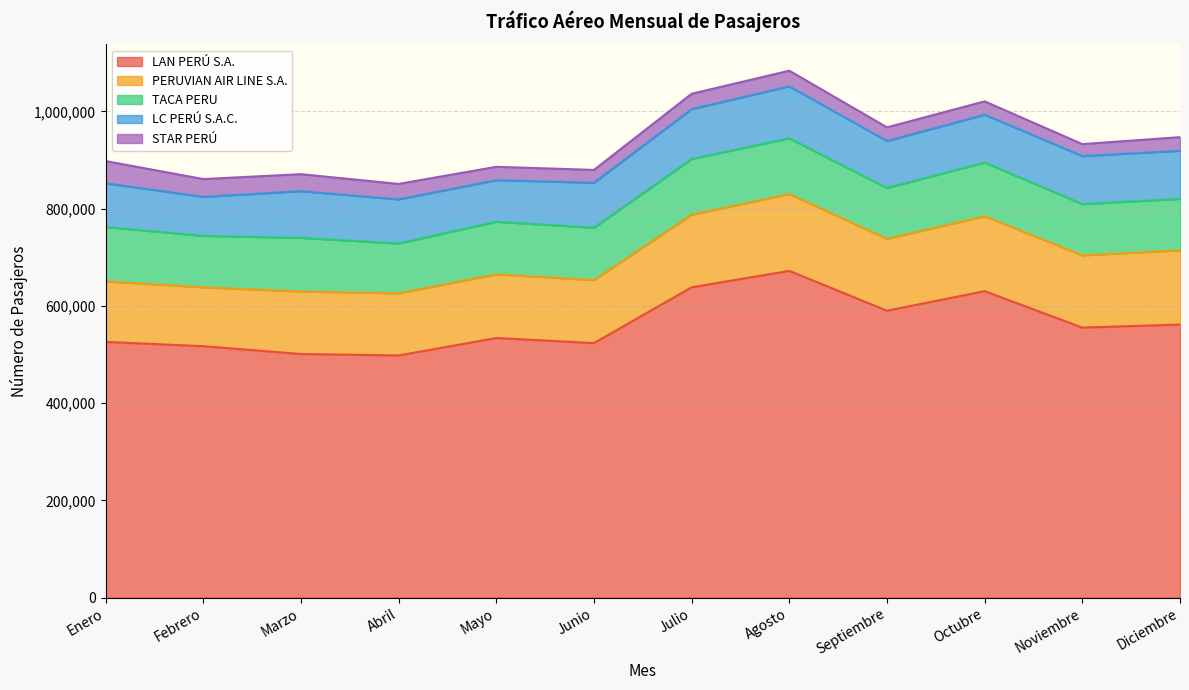

What is the difference between the PERUVIAN AIR LINE S.A. values at Junio and Febrero?

8493